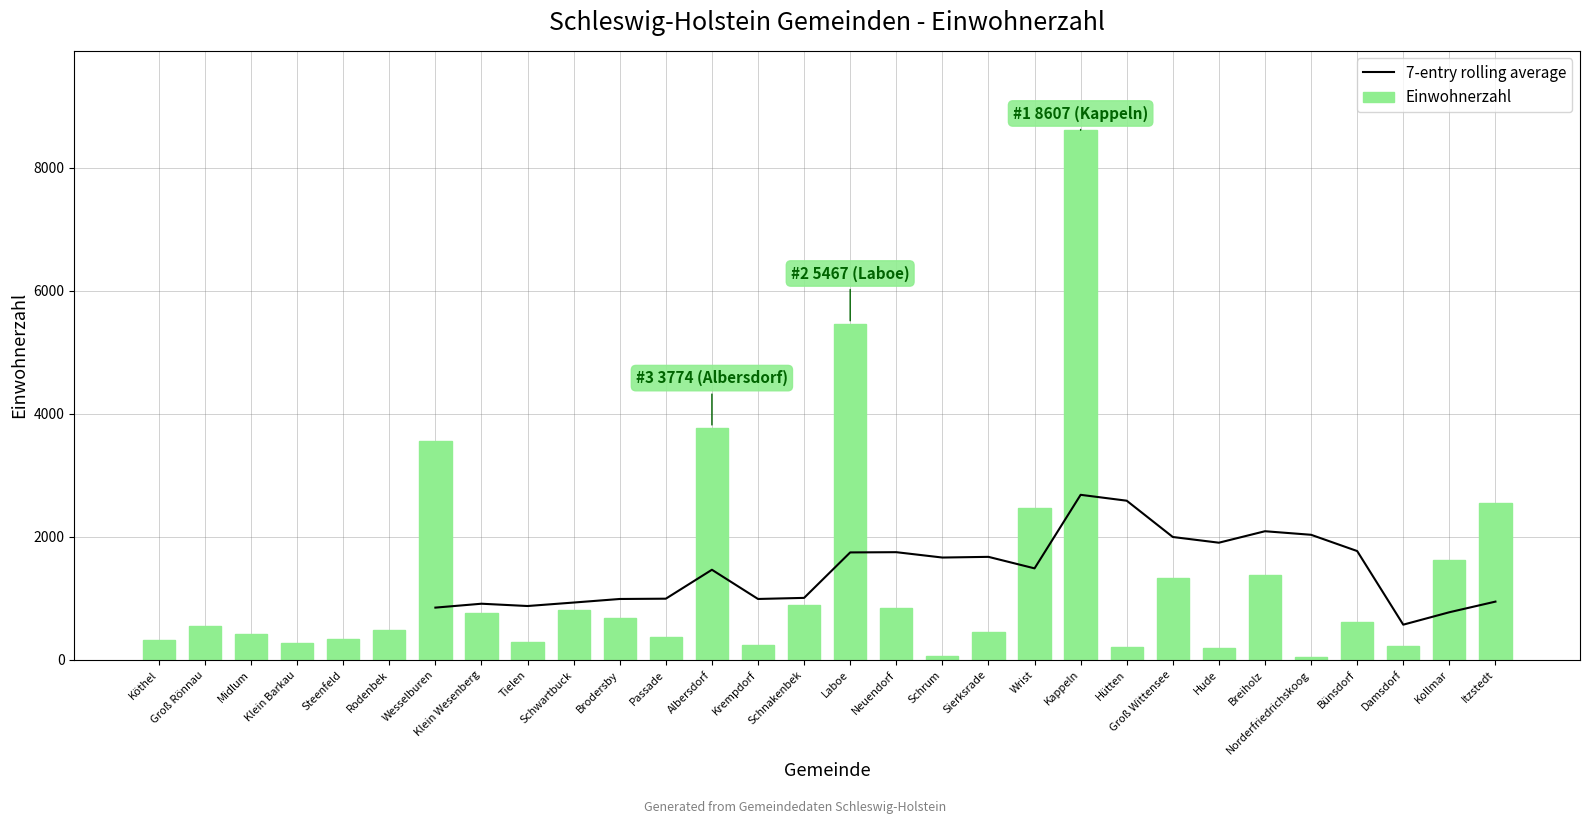

Is the value of Einwohnerzahl at Norderfriedrichskoog greater than the value of 7-entry rolling average at Neuendorf?

No